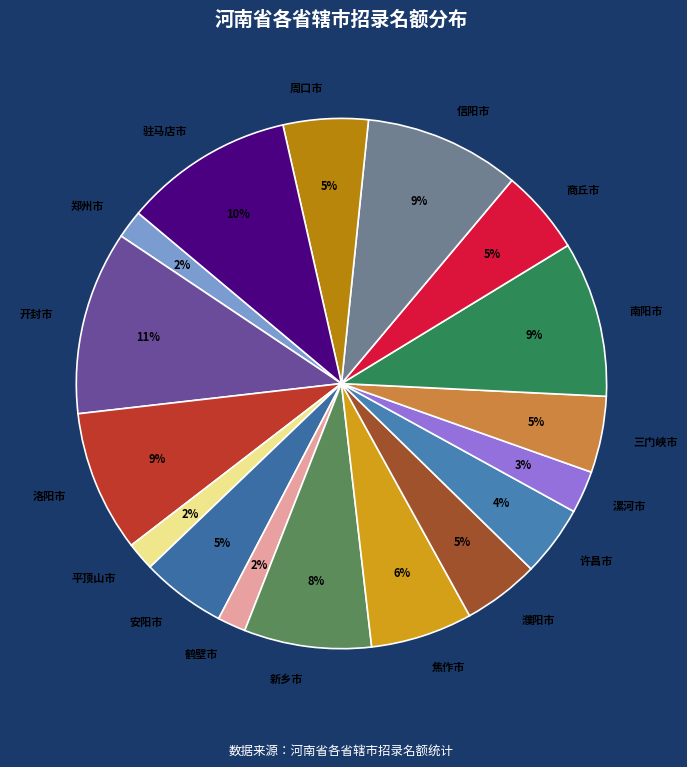

Combined, do 南阳市 and 商丘市 account for over 50%?

No